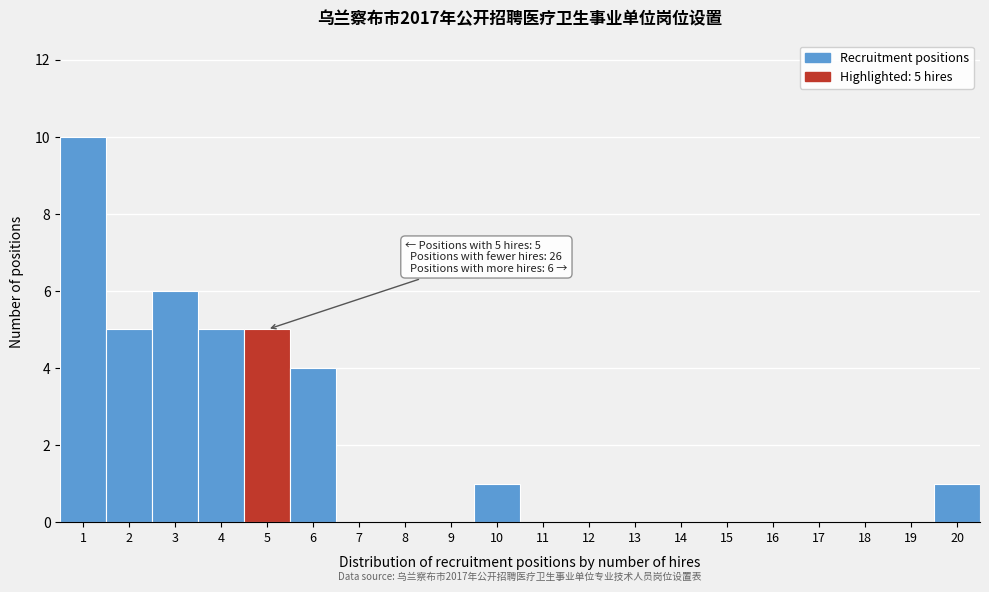

Reading left to right, extract all data points from this chart.

1=10	2=5	3=6	4=5	5=5	6=4	7=0	8=0	9=0	10=1	11=0	12=0	13=0	14=0	15=0	16=0	17=0	18=0	19=0	20=1